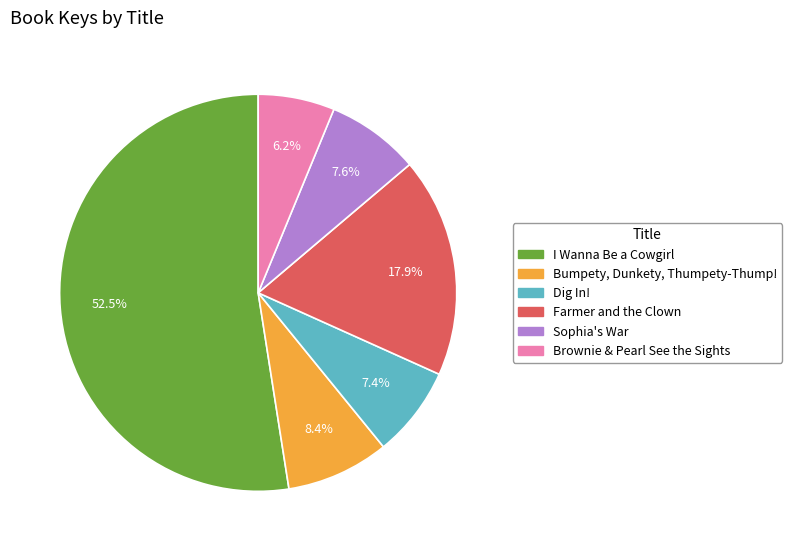

Which category has the biggest portion of the pie?

I Wanna Be a Cowgirl